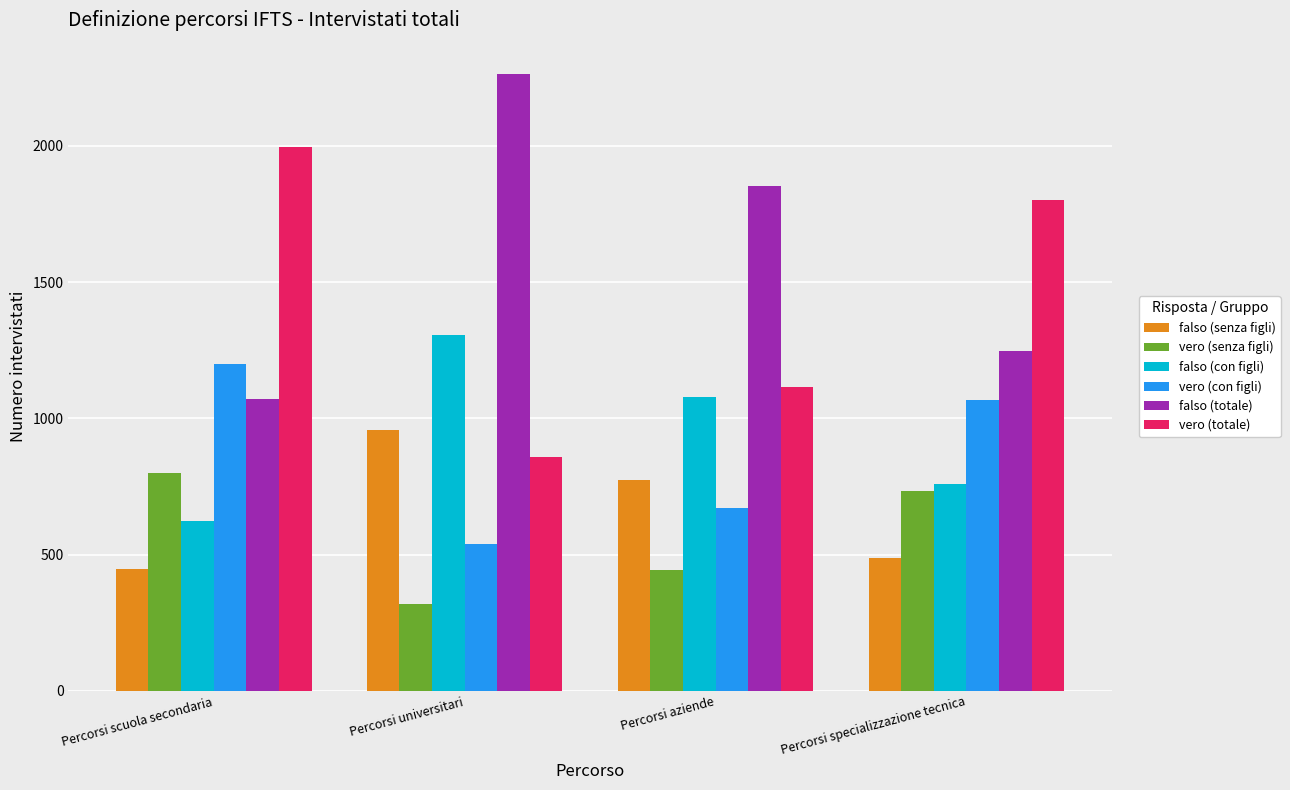

Reading left to right, extract all data points from this chart.

falso (senza figli): Percorsi scuola secondaria=448	Percorsi universitari=958	Percorsi aziende=774	Percorsi specializzazione tecnica=489
vero (senza figli): Percorsi scuola secondaria=798	Percorsi universitari=320	Percorsi aziende=443	Percorsi specializzazione tecnica=734
falso (con figli): Percorsi scuola secondaria=623	Percorsi universitari=1307	Percorsi aziende=1079	Percorsi specializzazione tecnica=757
vero (con figli): Percorsi scuola secondaria=1199	Percorsi universitari=538	Percorsi aziende=671	Percorsi specializzazione tecnica=1068
falso (totale): Percorsi scuola secondaria=1071	Percorsi universitari=2265	Percorsi aziende=1853	Percorsi specializzazione tecnica=1246
vero (totale): Percorsi scuola secondaria=1997	Percorsi universitari=858	Percorsi aziende=1114	Percorsi specializzazione tecnica=1802